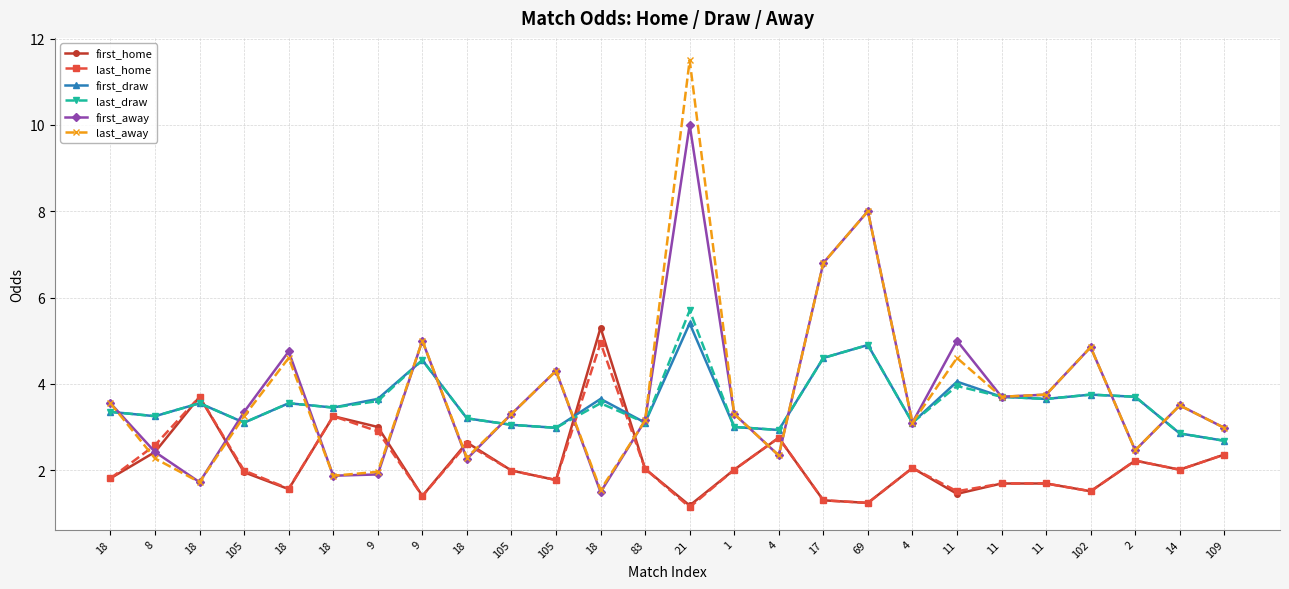

What is the sum of all last_home values?

56.0